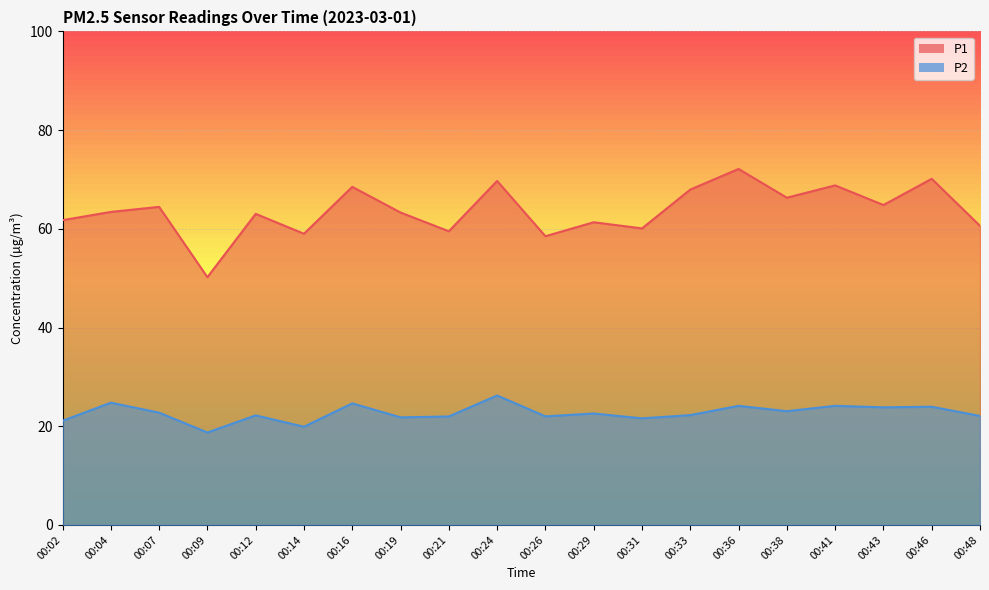

Reading right to left, list all the values displayed in this chart.

P1: 60.6	70.1	64.8	68.8	66.3	72.1	68.0	60.1	61.3	58.5	69.7	59.5	63.3	68.5	59.0	63.0	50.2	64.5	63.4	61.8
P2: 22.1	23.9	23.8	24.1	23.1	24.1	22.2	21.6	22.6	22.0	26.2	22.0	21.8	24.6	19.9	22.2	18.7	22.8	24.8	21.1